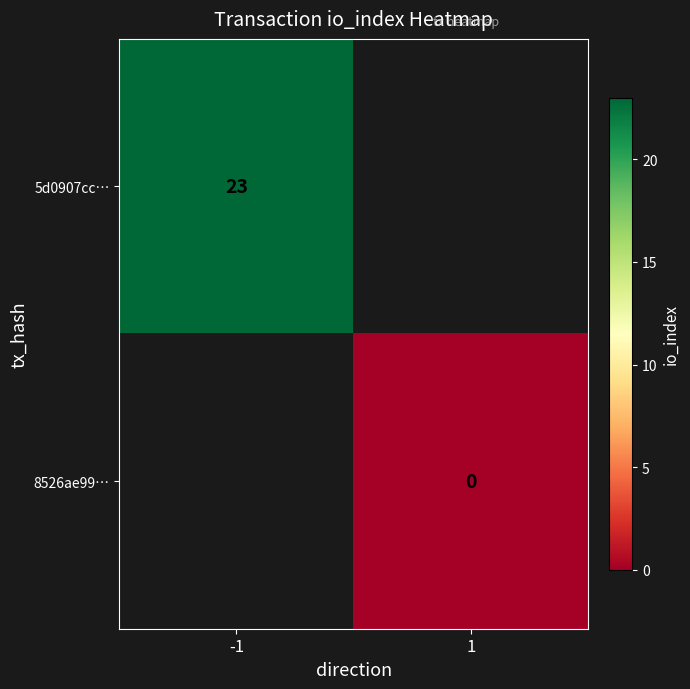

Is the value of 8526ae99… at 1 greater than the value of 5d0907cc… at -1?

No